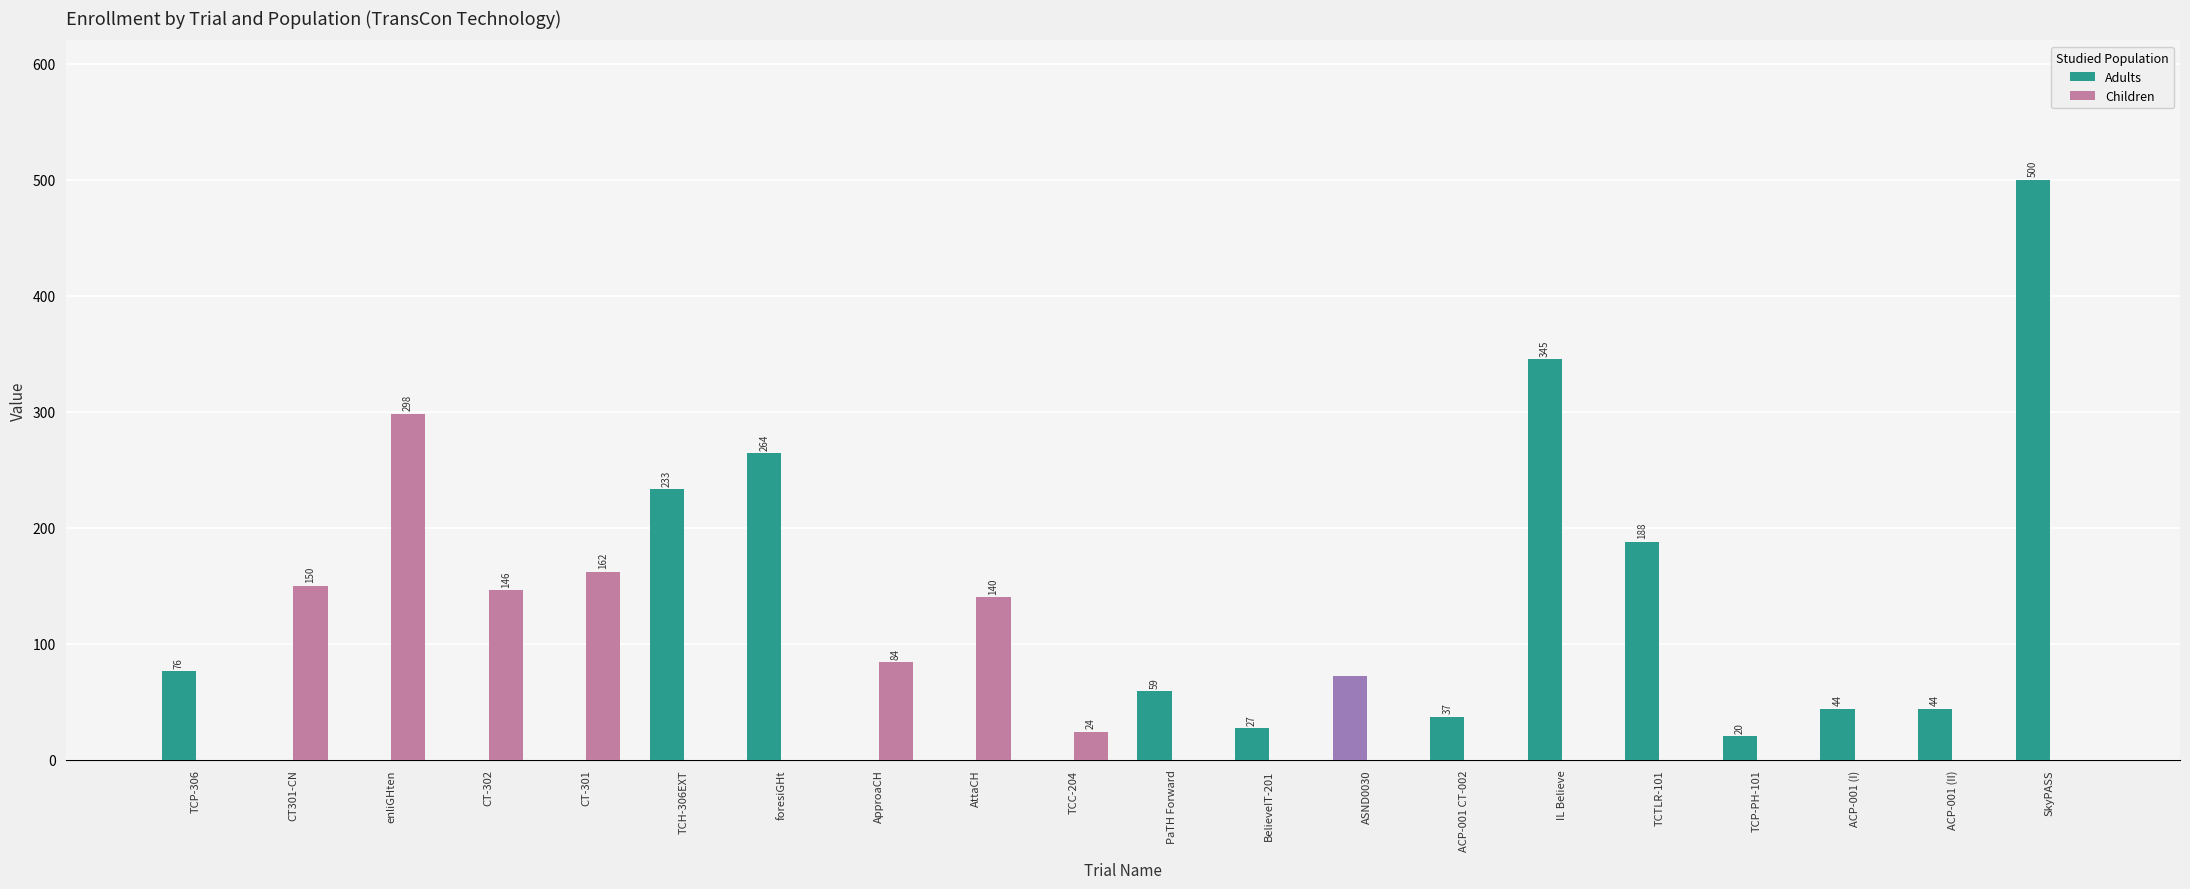

What is the difference between the maximum and minimum values in the Children series?

298